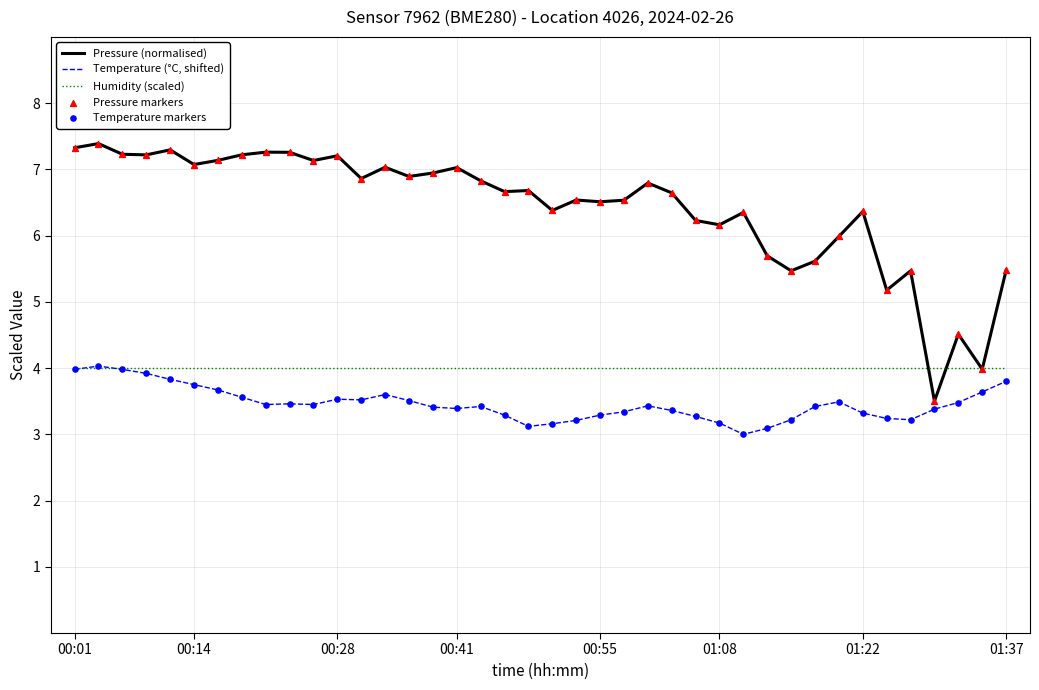

Which series has the largest total across all categories?

Pressure (normalised)